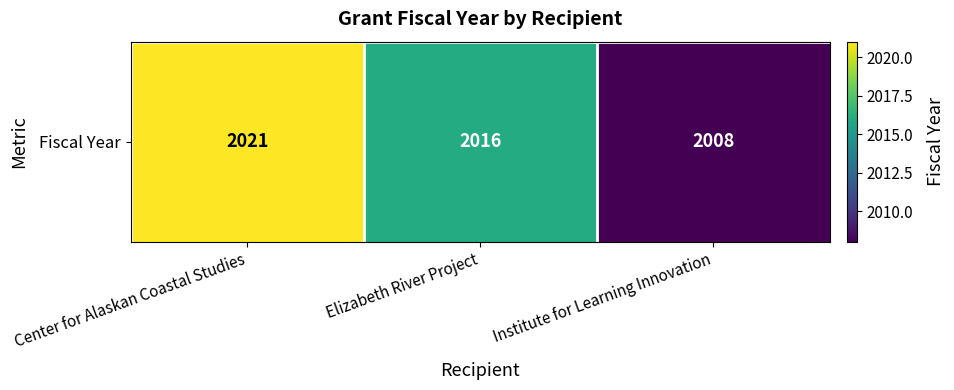

What is the maximum value shown in the chart?

2021